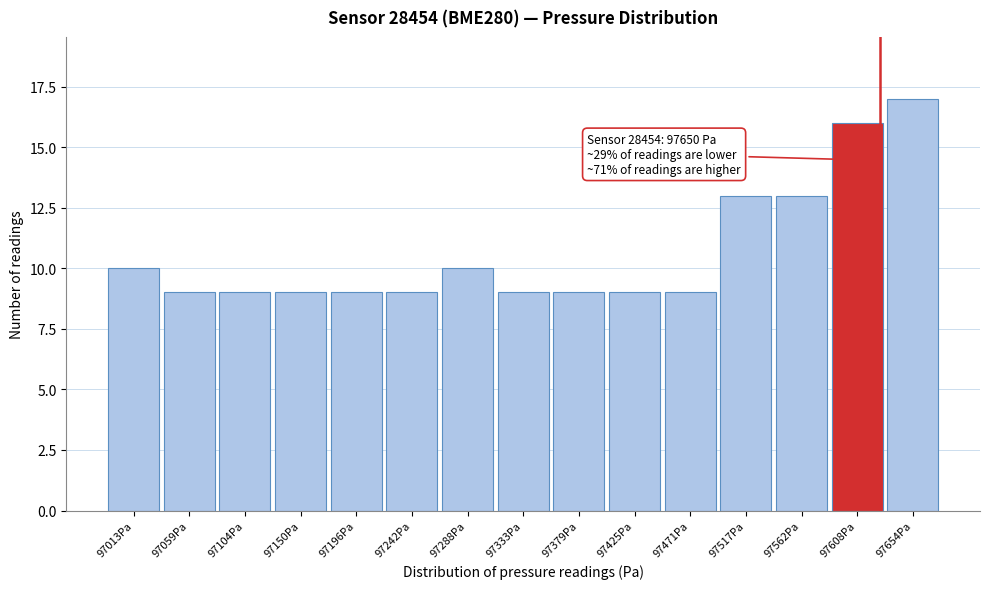

Reading left to right, what are all the values shown in this chart?

10	9	9	9	9	9	10	9	9	9	9	13	13	16	17